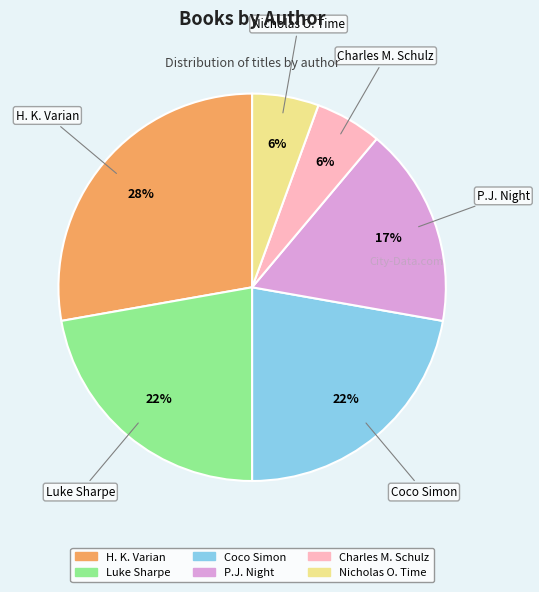

Combined, do Luke Sharpe and Charles M. Schulz account for over 50%?

No